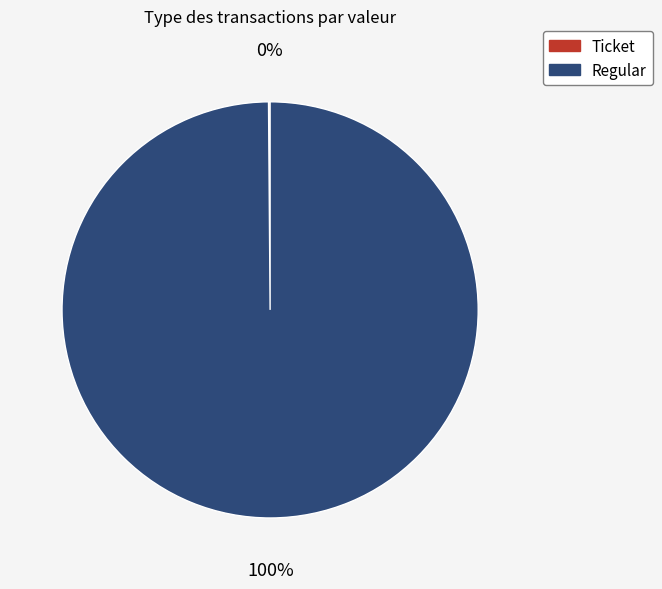

Which slice is the largest?

Regular